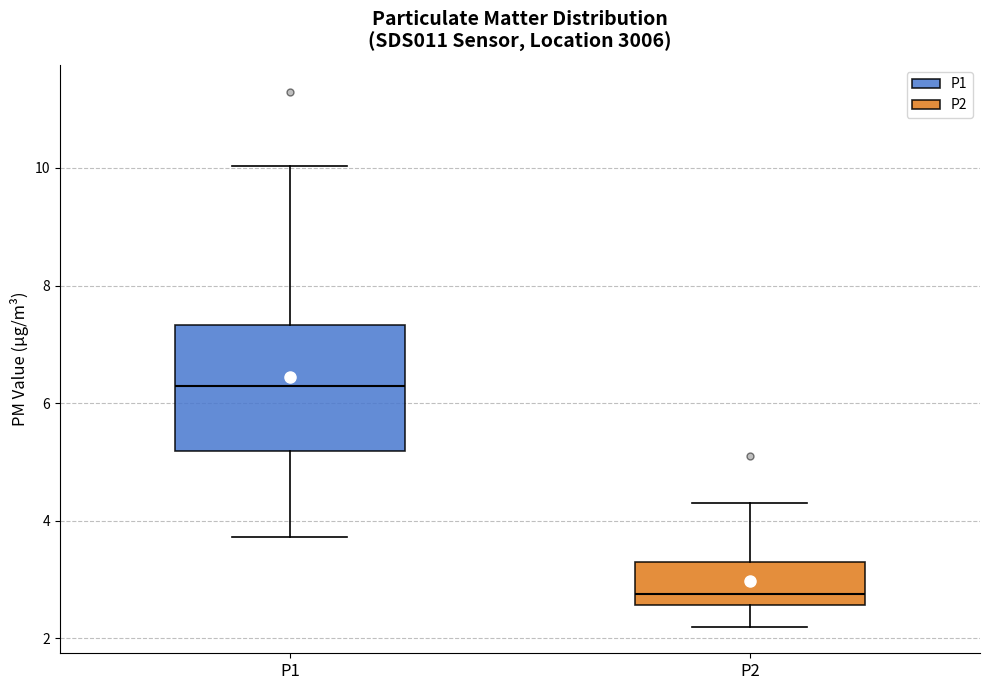

Which box has the lowest median line?

P2